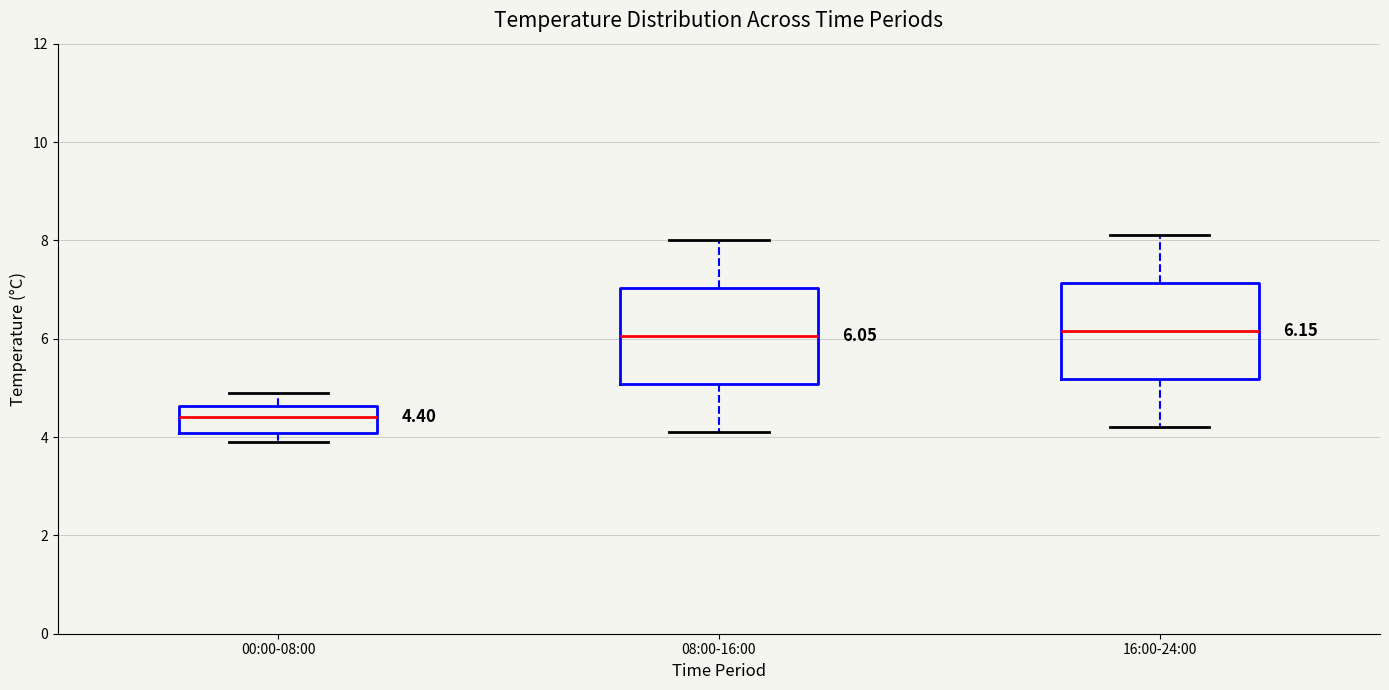

Which box has the lowest median line?

00:00-08:00